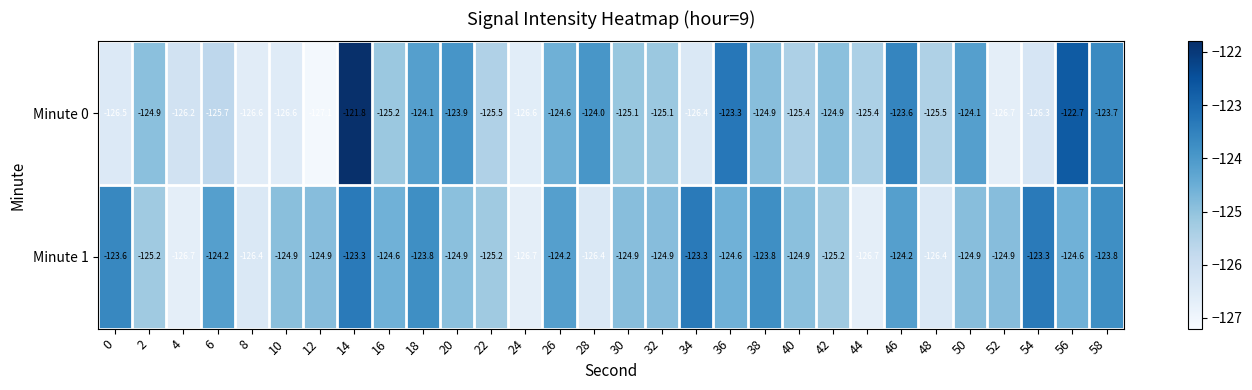

How many series are shown in this chart?

2